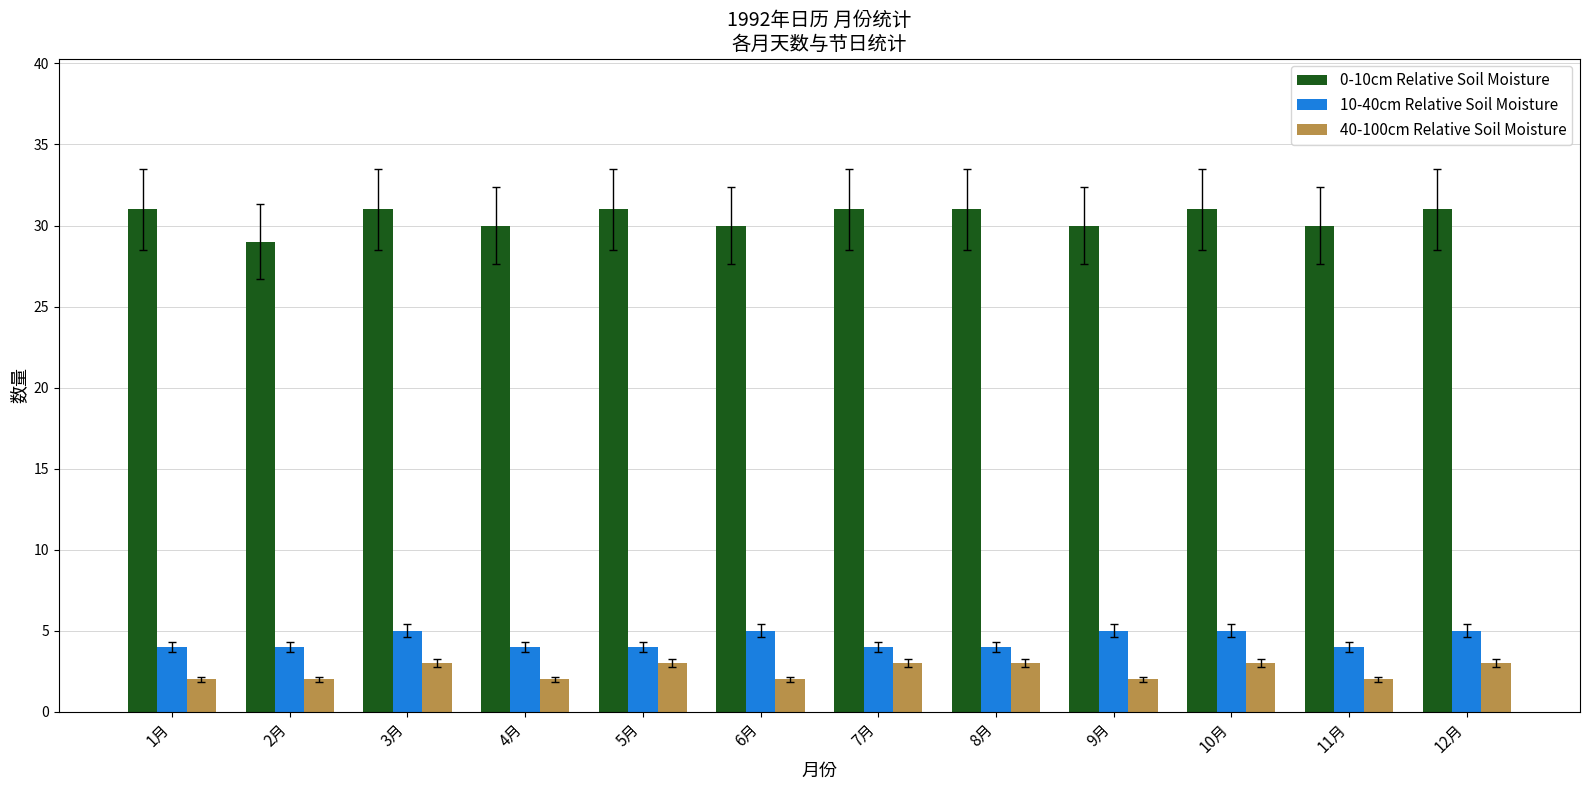

The 0-10cm Relative Soil Moisture series shows 30 at 9月. True or false?

True